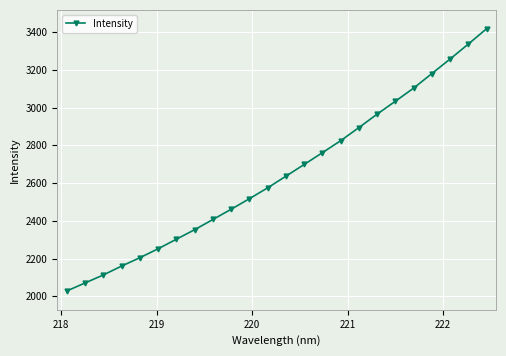

What is the sum of all values?

63550.8